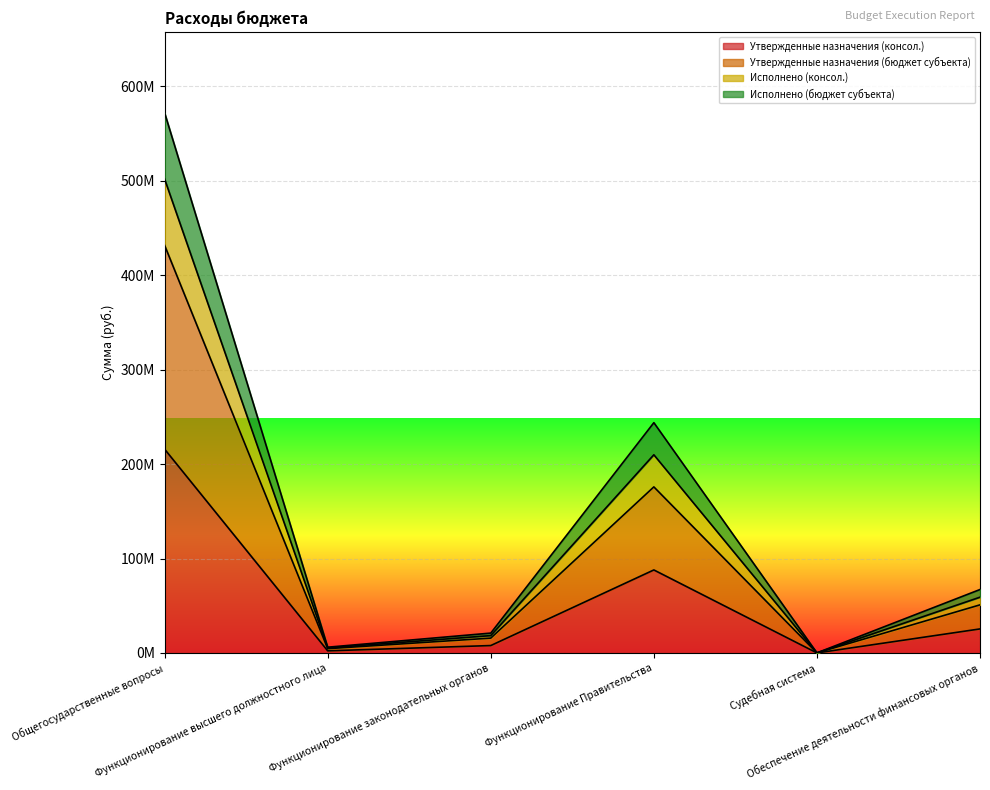

What is the value of the Утвержденные назначения (консол.) point at the 2nd from the left?

2286300.0